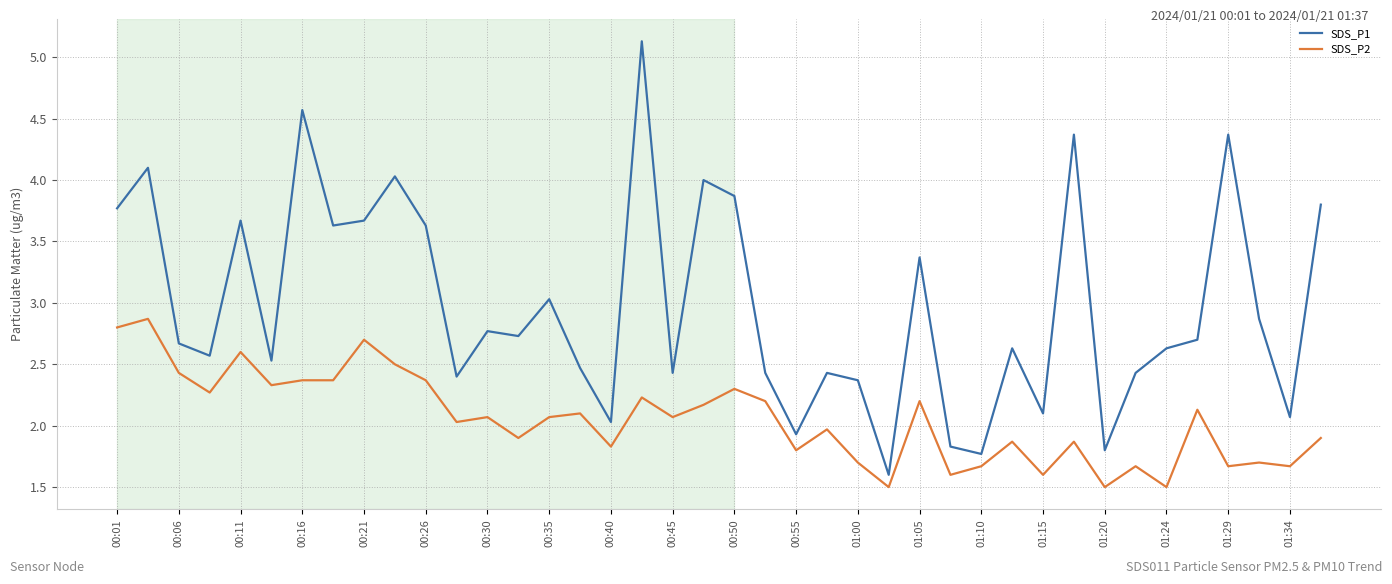

Which series has the widest spread of values?

SDS_P1